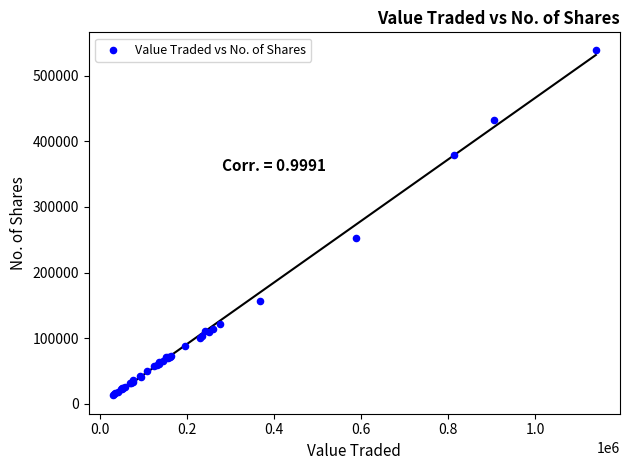

What Y value in the scatter plot is closest to 276687?

252341